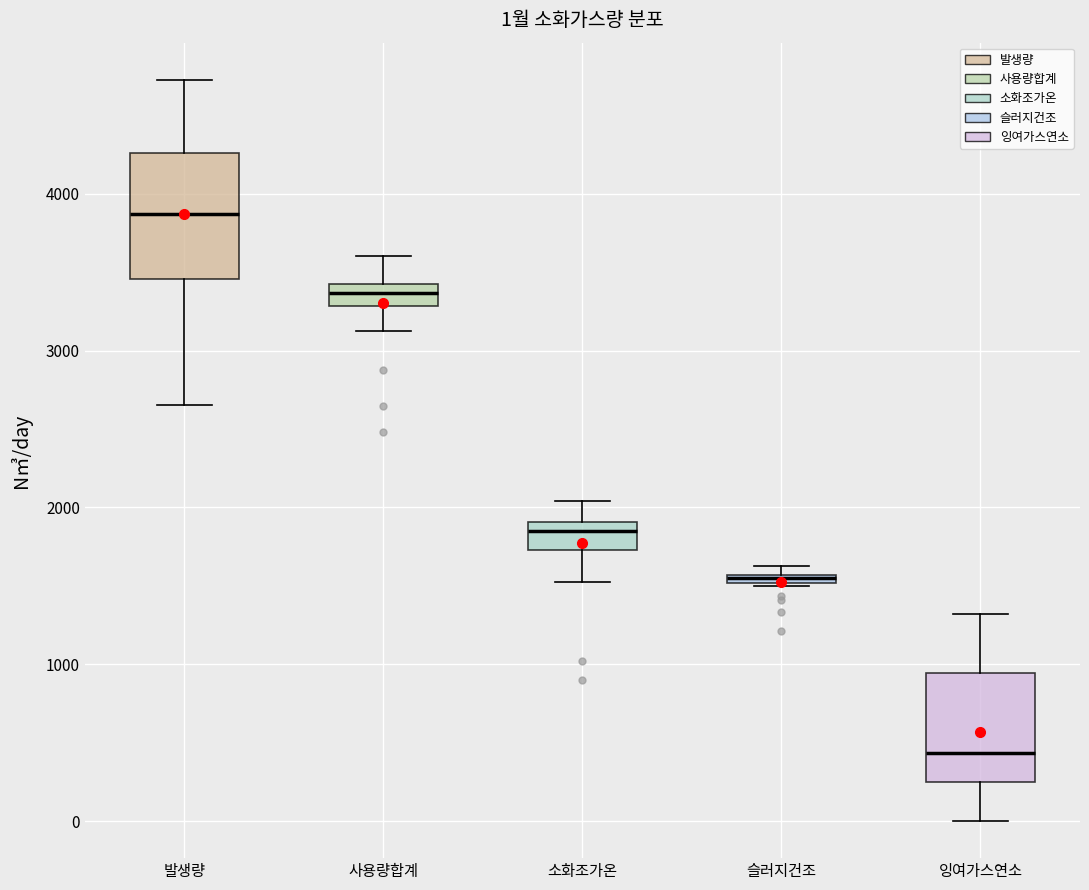

Which box is the tallest, from its lower edge to its upper edge?

발생량